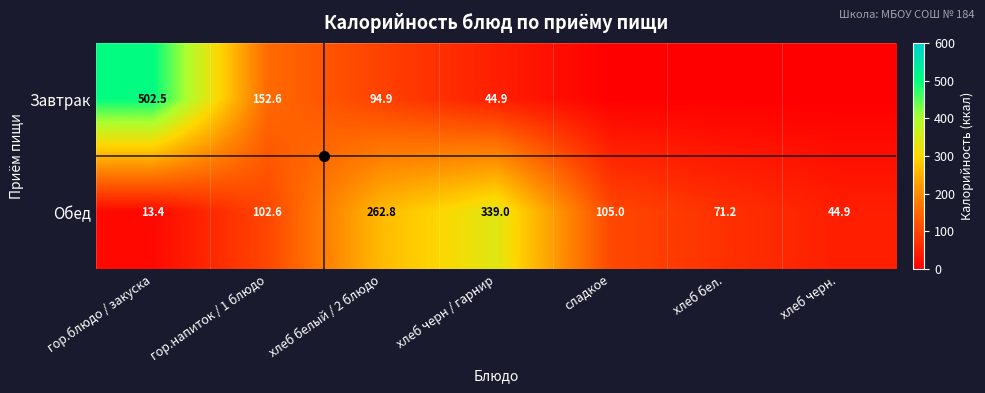

The Завтрак series shows 94.9 at хлеб белый / 2 блюдо. True or false?

True